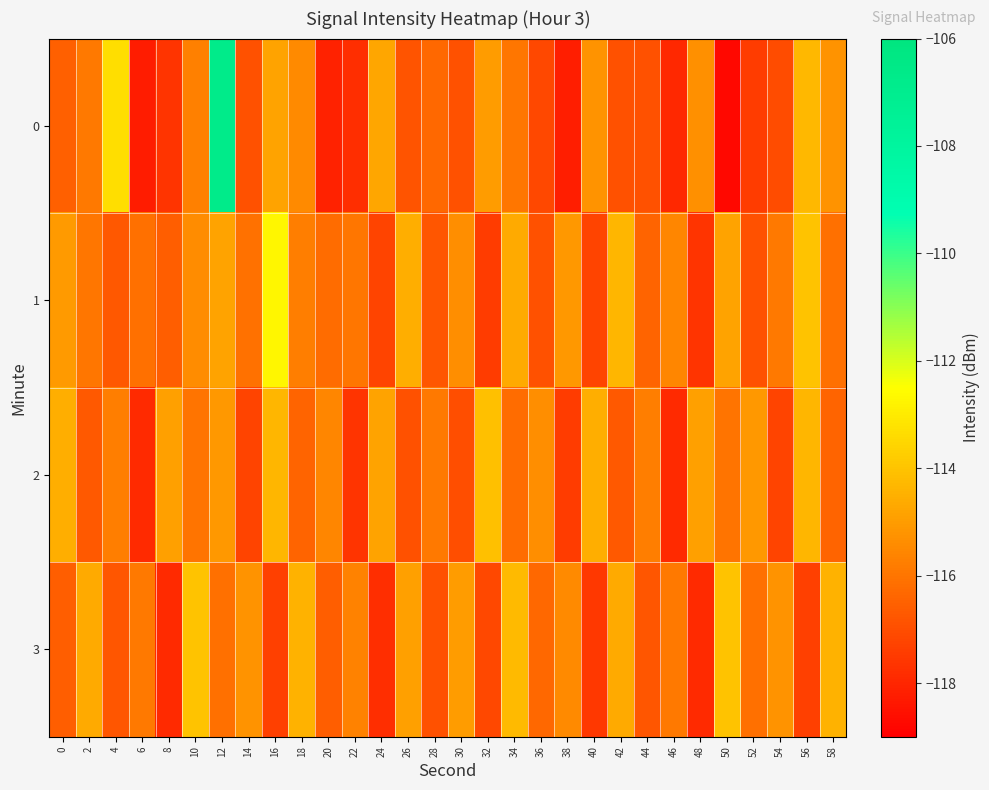

Reading left to right, what are all the values shown in this chart?

0: 0=-116.5	2=-115.9	4=-113.4	6=-118.3	8=-117.6	10=-115.7	12=-106.8	14=-116.9	16=-114.8	18=-115.5	20=-118.1	22=-117.8	24=-114.7	26=-116.8	28=-116.3	30=-116.9	32=-115.0	34=-116.0	36=-117.2	38=-118.2	40=-115.2	42=-116.9	44=-116.9	46=-118.0	48=-115.3	50=-118.8	52=-117.4	54=-117.1	56=-114.3	58=-115.2
1: 0=-115.1	2=-116.0	4=-116.7	6=-116.1	8=-116.6	10=-115.4	12=-114.8	14=-116.1	16=-112.7	18=-115.8	20=-116.2	22=-116.0	24=-117.2	26=-114.6	28=-116.8	30=-115.3	32=-117.5	34=-114.7	36=-116.9	38=-115.1	40=-117.2	42=-114.3	44=-116.5	46=-115.6	48=-117.7	50=-114.8	52=-116.9	54=-115.9	56=-114.0	58=-116.1
2: 0=-114.6	2=-116.7	4=-115.8	6=-117.9	8=-114.9	10=-116.0	12=-115.1	14=-117.2	16=-114.3	18=-116.5	20=-115.6	22=-117.7	24=-114.8	26=-116.9	28=-115.9	30=-117.0	32=-114.1	34=-116.2	36=-115.3	38=-117.5	40=-114.6	42=-116.7	44=-115.8	46=-117.9	48=-114.9	50=-116.0	52=-115.1	54=-117.2	56=-114.3	58=-116.5
3: 0=-116.6	2=-114.7	4=-116.8	6=-115.9	8=-117.9	10=-114.0	12=-116.1	14=-115.2	16=-117.3	18=-114.5	20=-116.6	22=-115.7	24=-117.8	26=-114.9	28=-116.9	30=-115.0	32=-117.1	34=-114.2	36=-116.3	38=-115.5	40=-117.6	42=-114.7	44=-116.8	46=-115.9	48=-117.9	50=-114.0	52=-116.1	54=-115.2	56=-117.3	58=-114.5